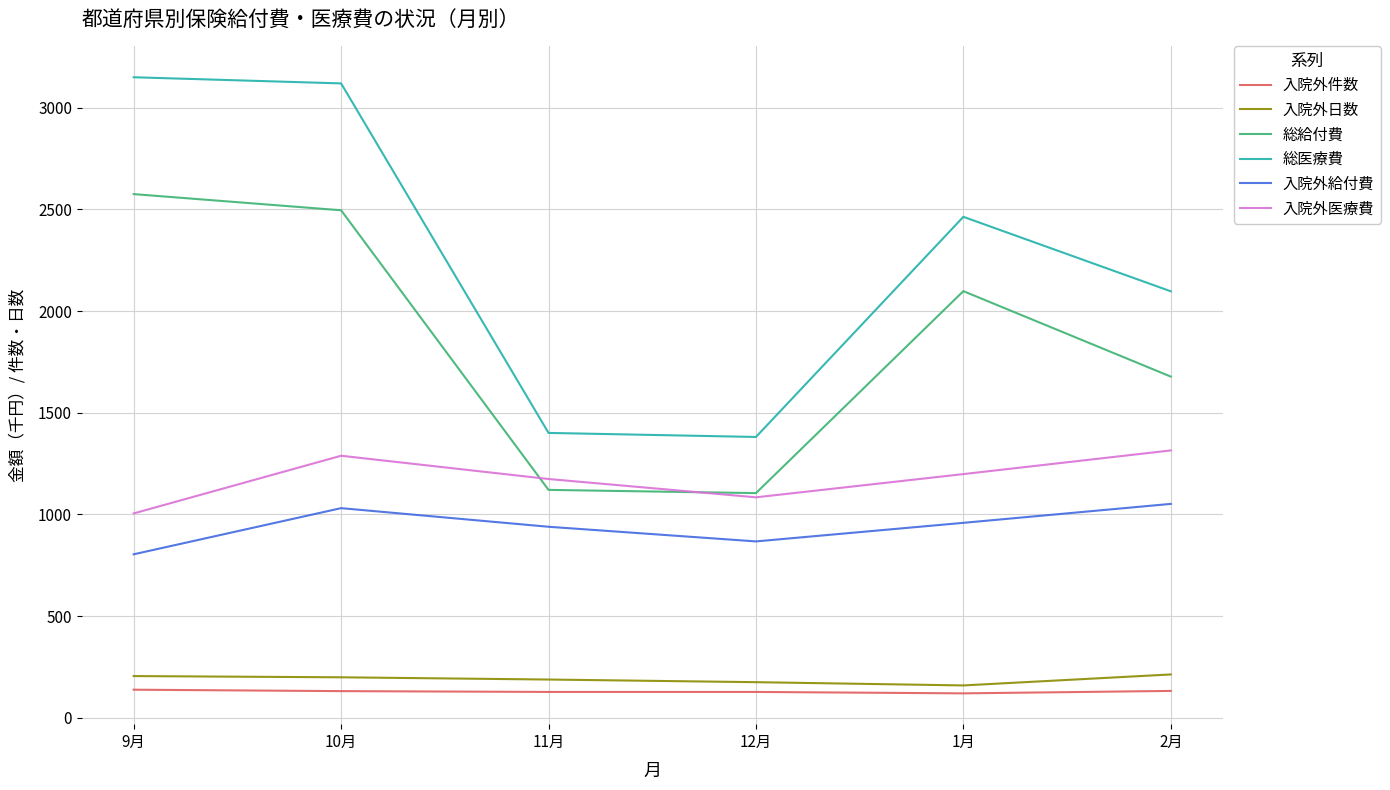

True or false: 入院外医療費 and 総医療費 cross at least once.

False